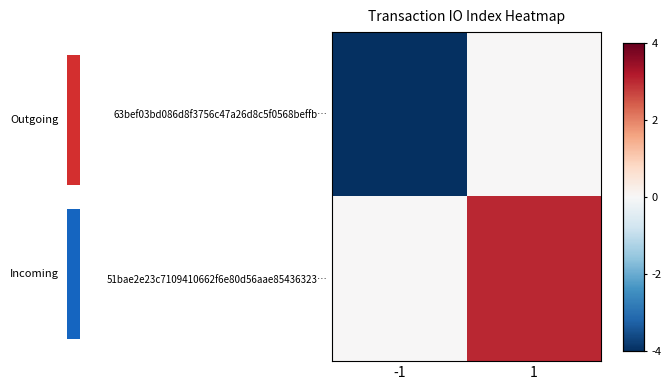

The 63bef03bd086d8f3756c47a26d8c5f0568beffb… series shows 2 at 1. True or false?

False